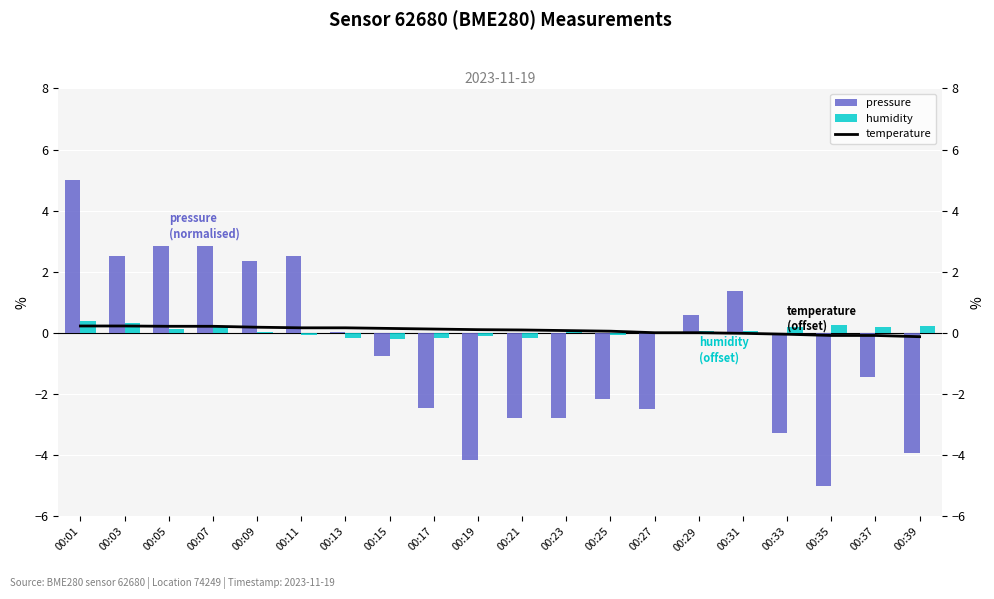

The temperature series shows 0.0 at 00:25. True or false?

False